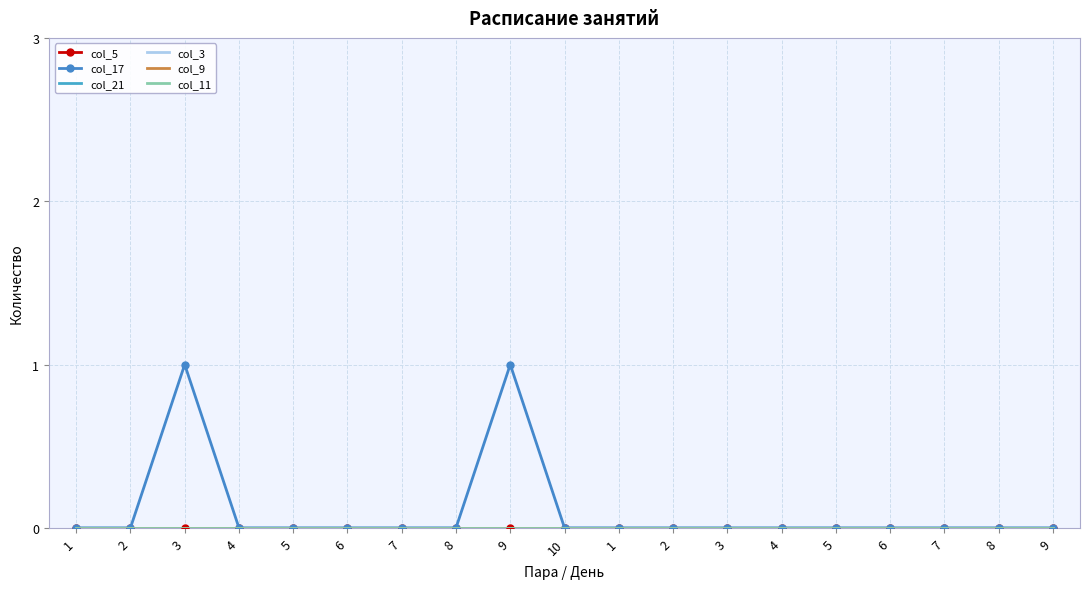

True or false: col_9 has more than 2 interior local peaks.

False